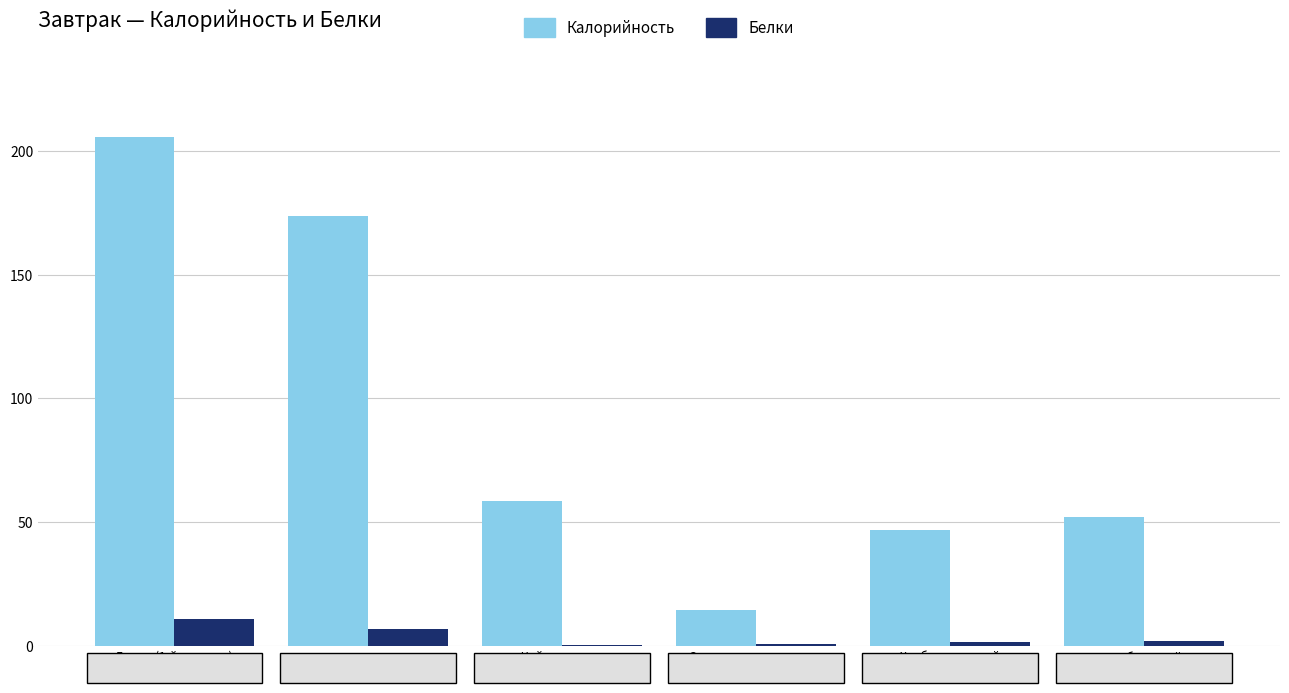

What is the total value across all series at Овощи натуральные …?

15.1